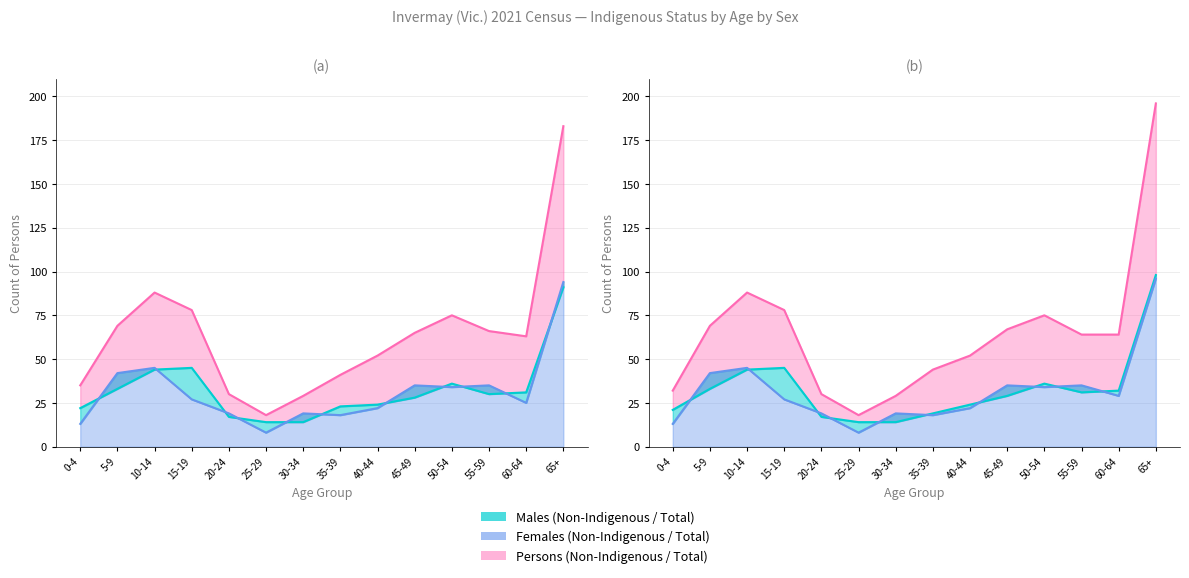

Which label corresponds to the smallest value in the chart?

25-29